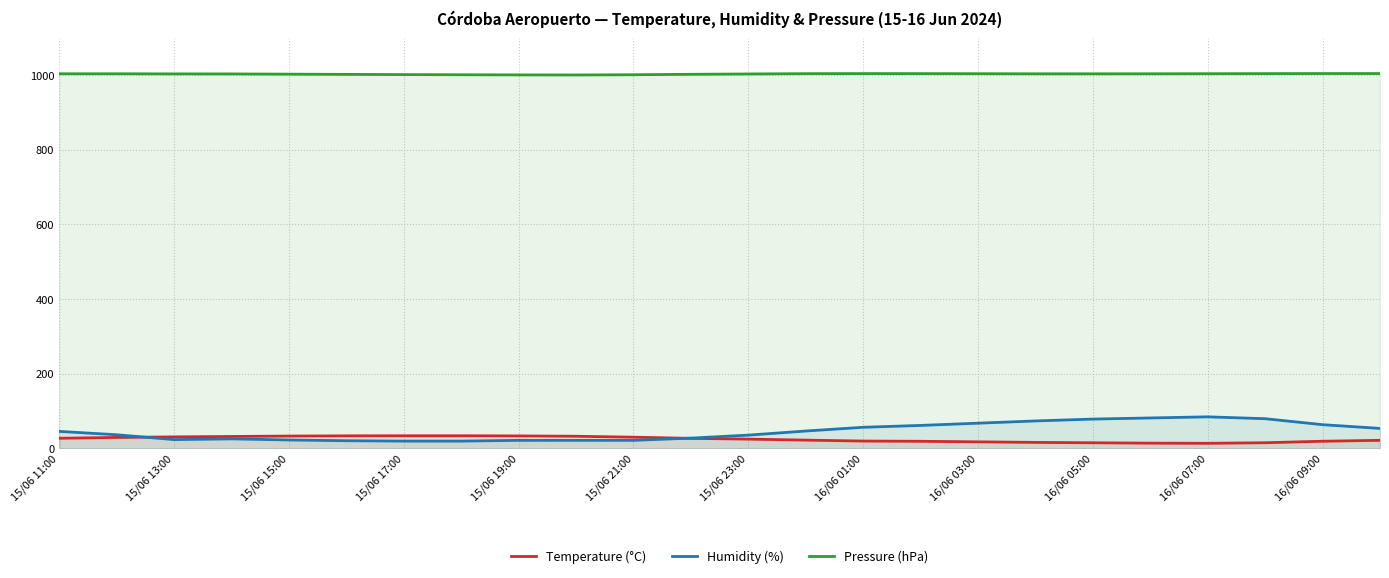

What is the maximum value shown in the chart?

1004.0